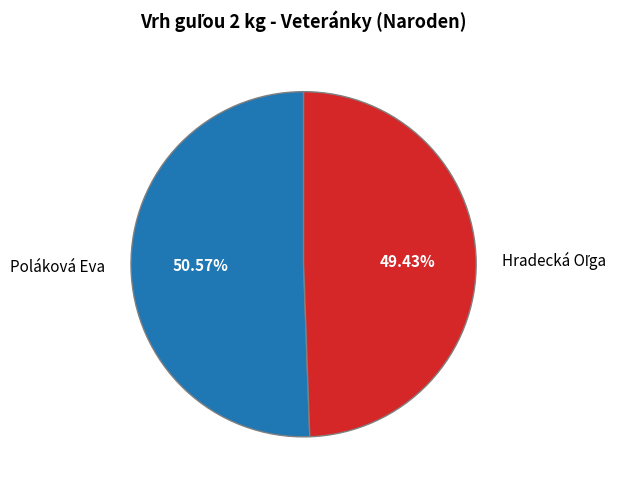

Which slice is the largest?

Poláková Eva